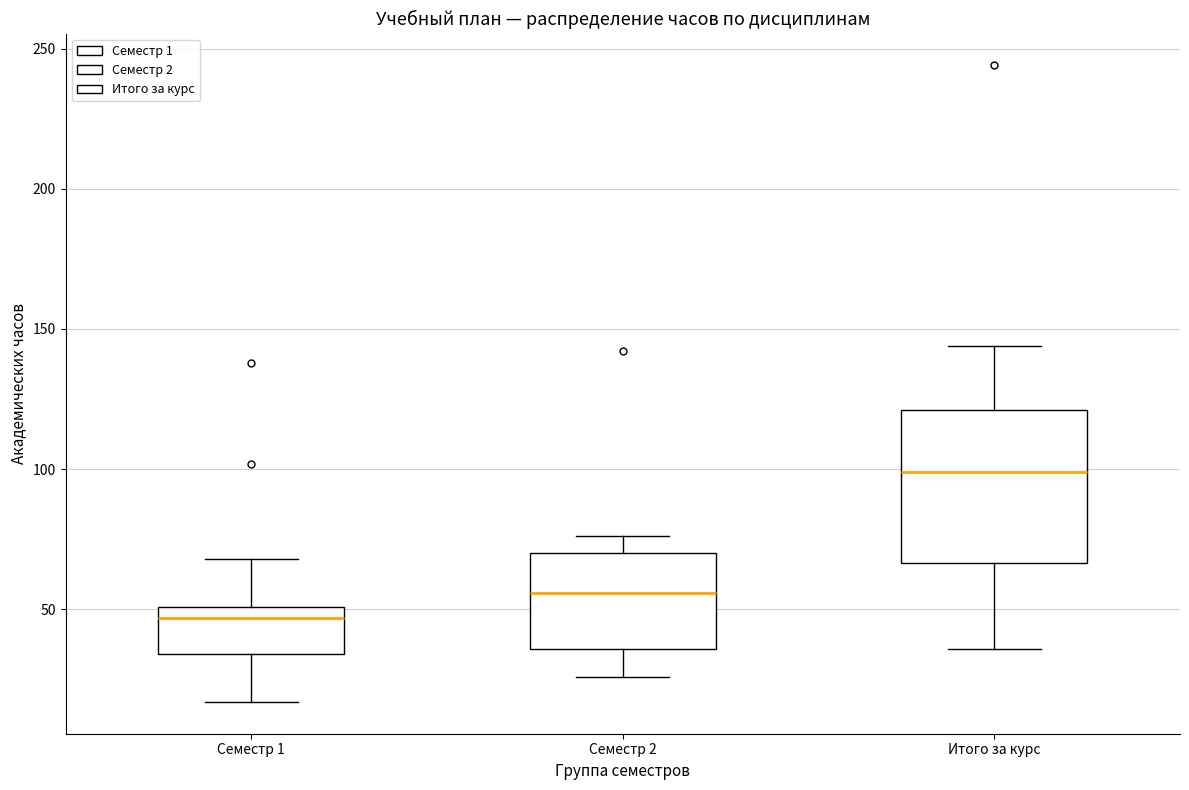

Where does the median line of the box for Итого за курс sit on the y-axis? The values are not printed on the chart, so give them approximately, as read against the axis.

100